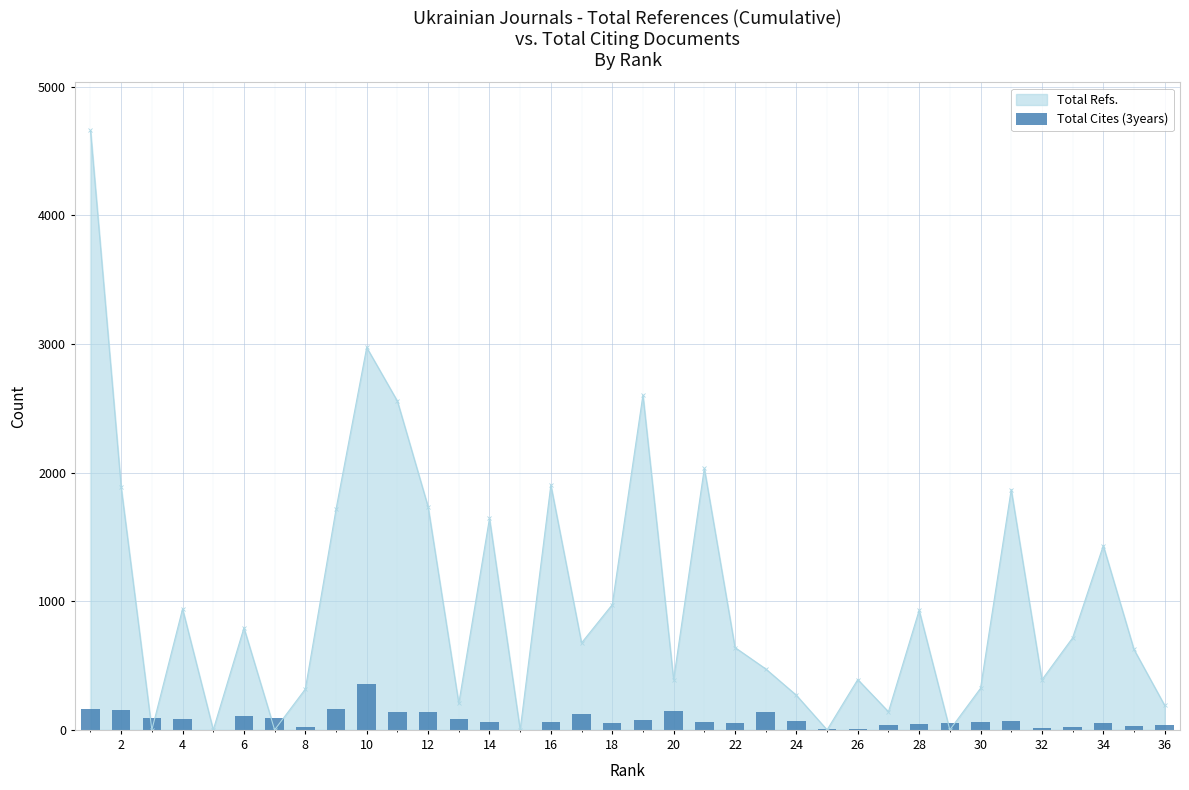

How many categories are shown in the chart?

36